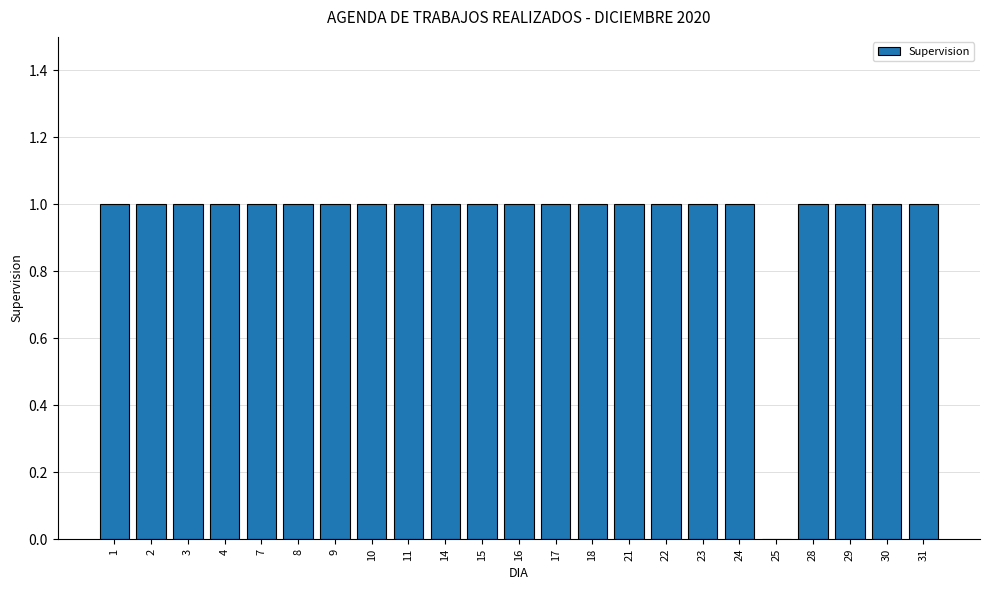

What is the greatest value displayed?

1